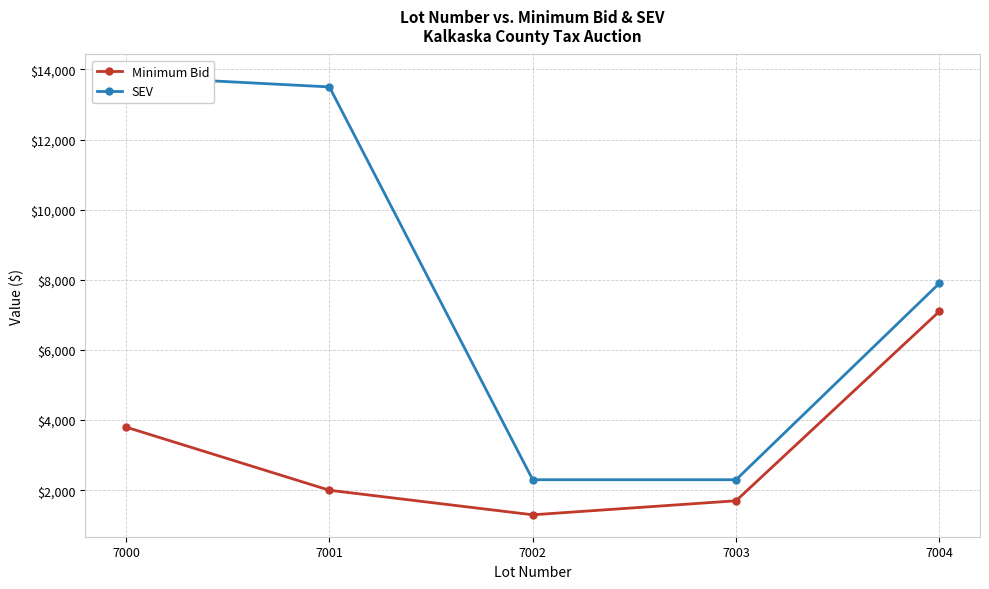

The value of SEV at 7003 is 2300. True or false?

True